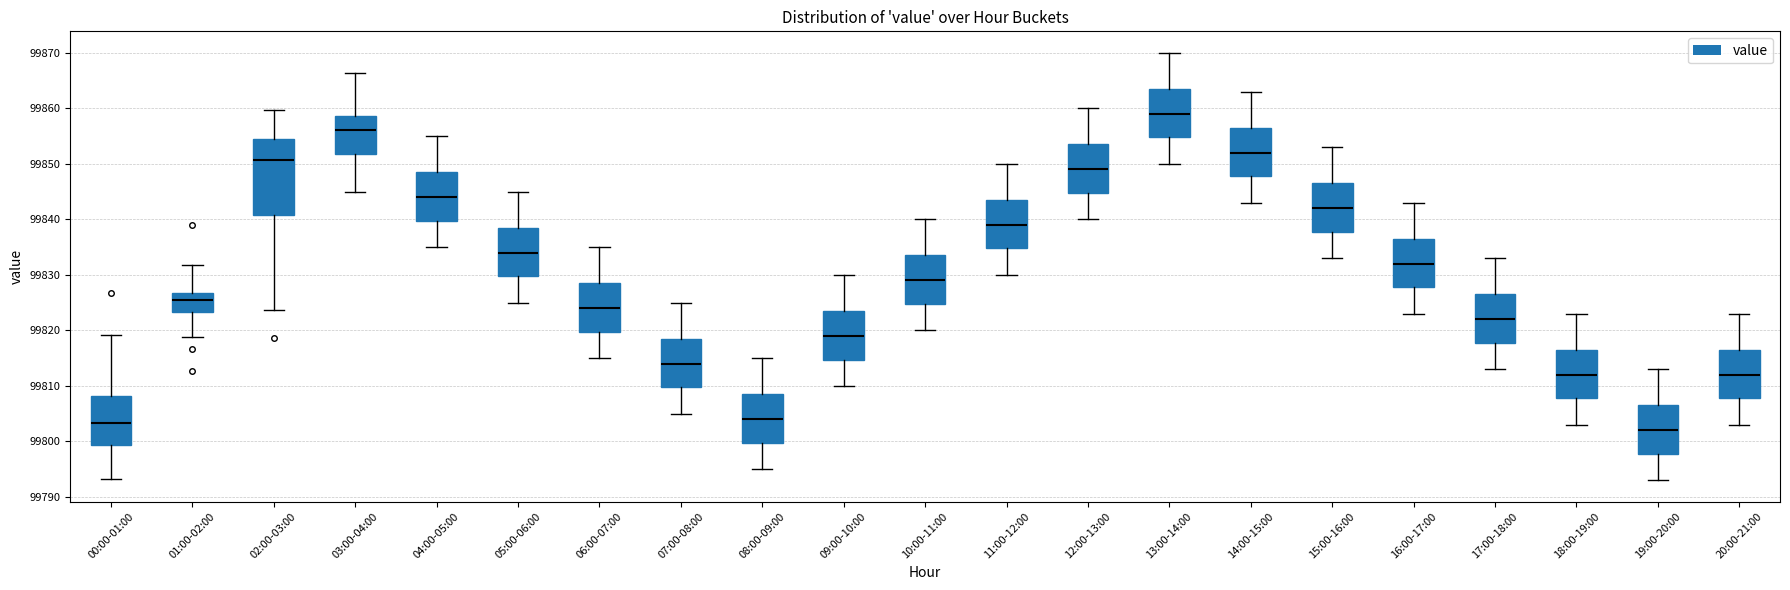

Reading left to right, read every box against the y-axis: the position of its median line, the range the box covers, and the ends of its whiskers. The values are not printed on the chart, so give them approximately, as read against the axis.

00:00-01:00: median 99803, box 99799 to 99808, whiskers 99793 to 99819
01:00-02:00: median 99825, box 99823 to 99827, whiskers 99819 to 99832
02:00-03:00: median 99851, box 99841 to 99854, whiskers 99824 to 99860
03:00-04:00: median 99856, box 99852 to 99859, whiskers 99845 to 99866
04:00-05:00: median 99844, box 99840 to 99849, whiskers 99835 to 99855
05:00-06:00: median 99834, box 99830 to 99839, whiskers 99825 to 99845
06:00-07:00: median 99824, box 99820 to 99829, whiskers 99815 to 99835
07:00-08:00: median 99814, box 99810 to 99819, whiskers 99805 to 99825
08:00-09:00: median 99804, box 99800 to 99809, whiskers 99795 to 99815
09:00-10:00: median 99819, box 99815 to 99824, whiskers 99810 to 99830
10:00-11:00: median 99829, box 99825 to 99834, whiskers 99820 to 99840
11:00-12:00: median 99839, box 99835 to 99844, whiskers 99830 to 99850
12:00-13:00: median 99849, box 99845 to 99854, whiskers 99840 to 99860
13:00-14:00: median 99859, box 99855 to 99864, whiskers 99850 to 99870
14:00-15:00: median 99852, box 99848 to 99857, whiskers 99843 to 99863
15:00-16:00: median 99842, box 99838 to 99847, whiskers 99833 to 99853
16:00-17:00: median 99832, box 99828 to 99837, whiskers 99823 to 99843
17:00-18:00: median 99822, box 99818 to 99827, whiskers 99813 to 99833
18:00-19:00: median 99812, box 99808 to 99817, whiskers 99803 to 99823
19:00-20:00: median 99802, box 99798 to 99807, whiskers 99793 to 99813
20:00-21:00: median 99812, box 99808 to 99817, whiskers 99803 to 99823